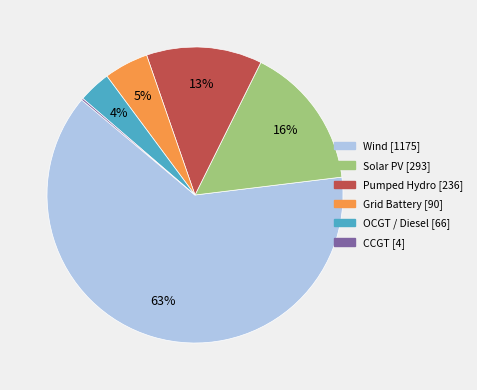

Between Solar PV and Pumped Hydro, which is larger?

Solar PV